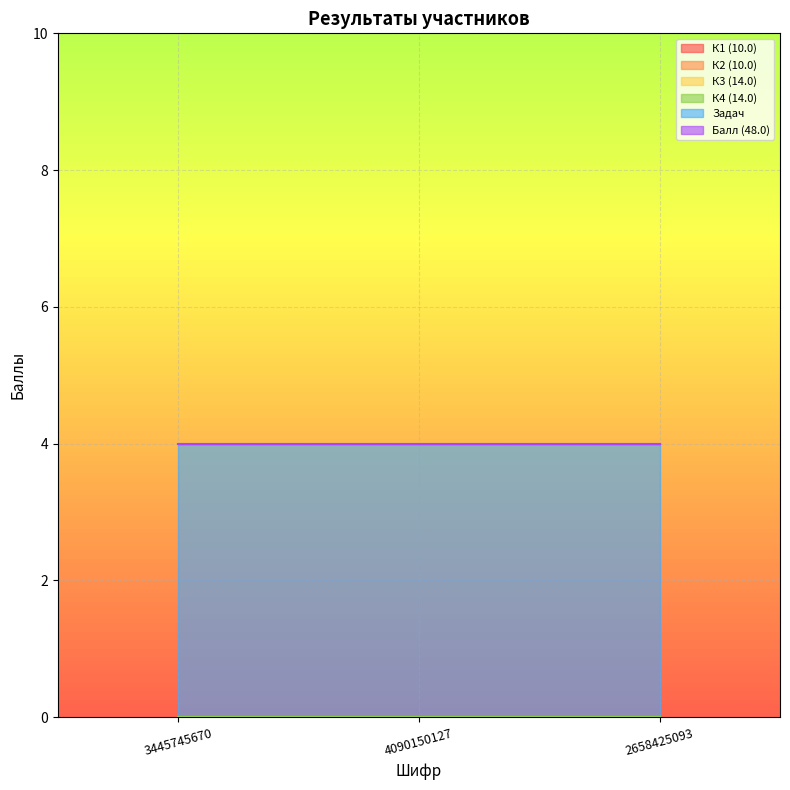

What is the total value across all series at 3445745670?

4